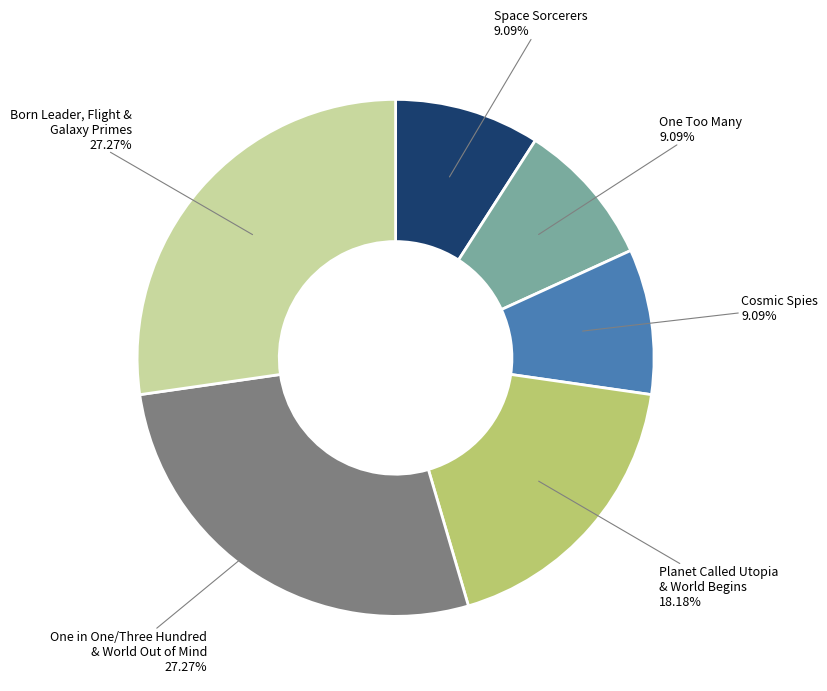

What is the ratio of the value at One in One/Three Hundred & World Out of Mind to the value at One Too Many?

3.0